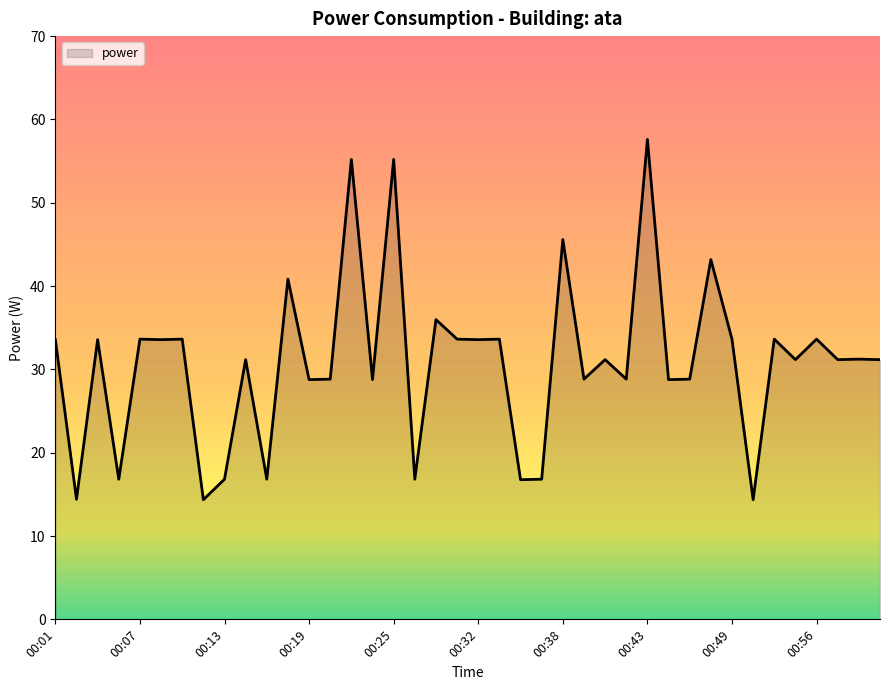

What is the greatest value displayed?

57.6